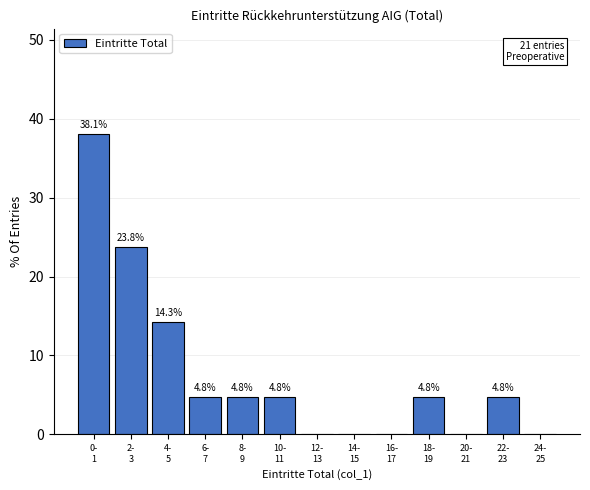

What is the maximum value shown in the chart?

38.1